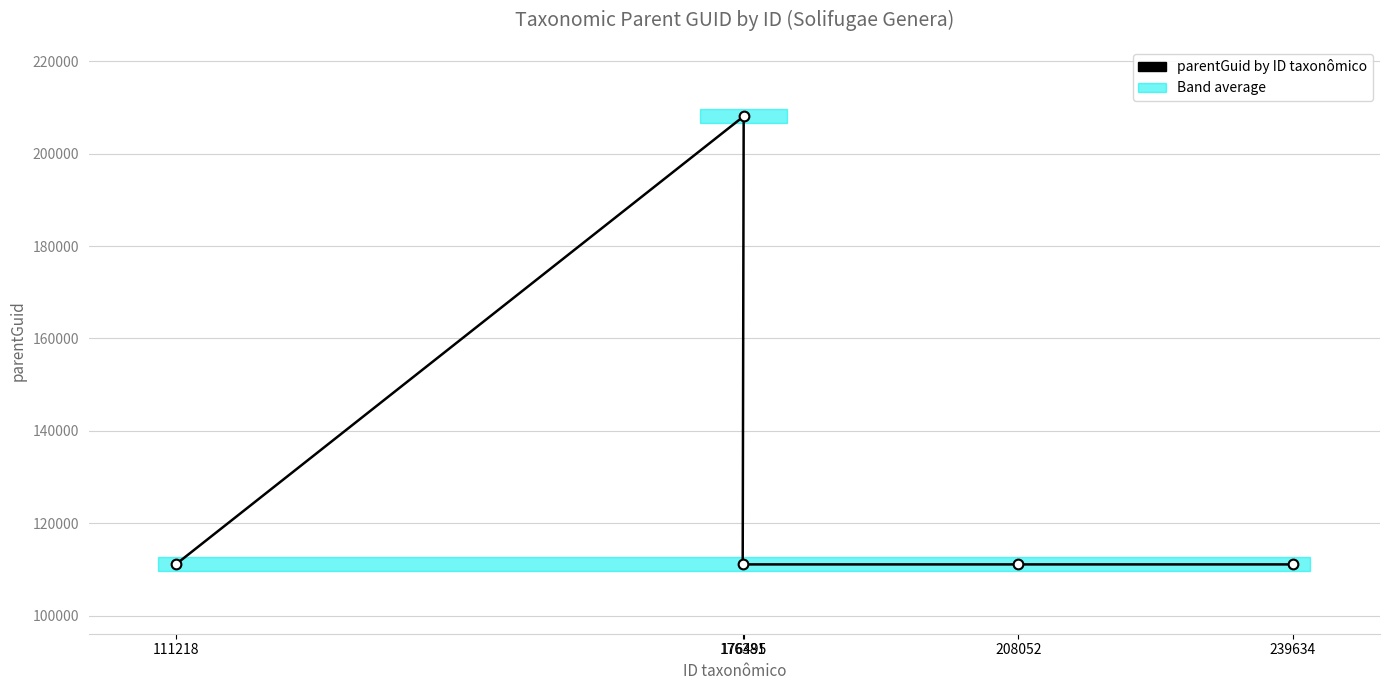

Which has a higher value, 208052 or 176381?

208052